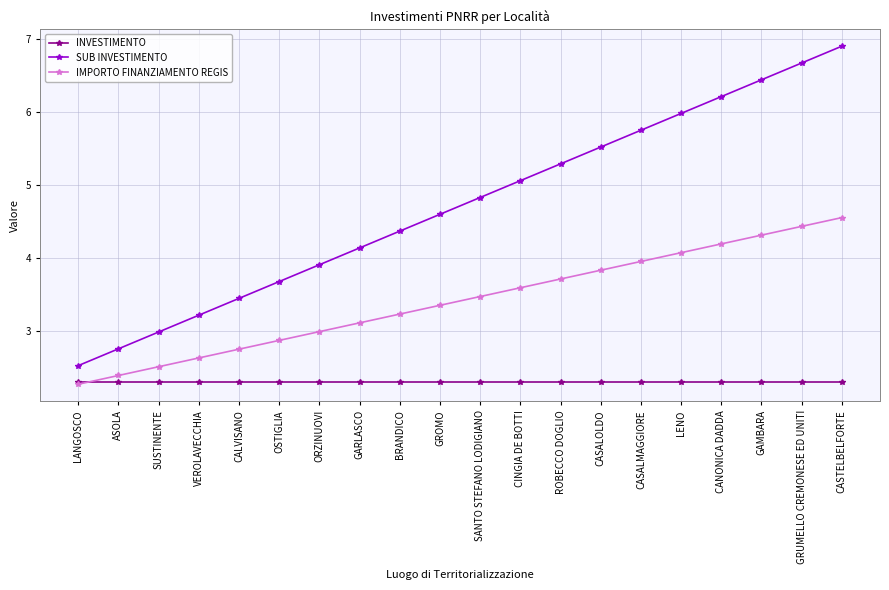

What is the lowest value of the SUB INVESTIMENTO series?

2.5